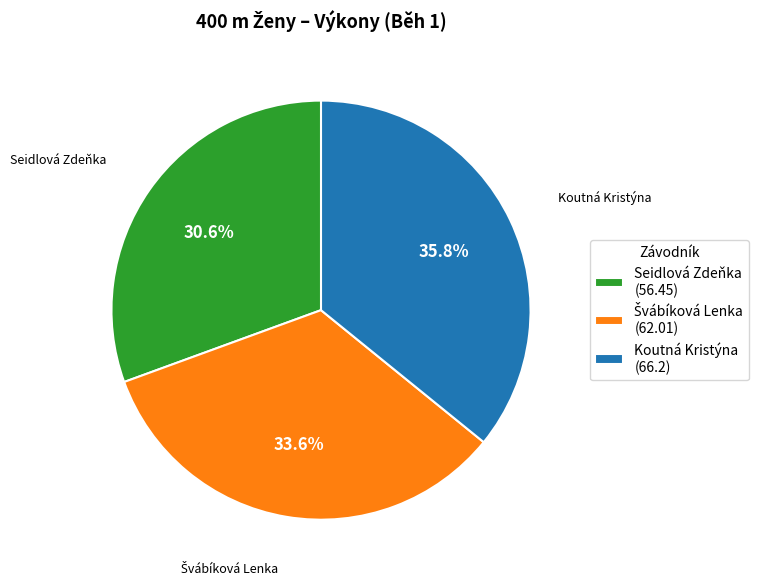

To the nearest percent, what portion does Seidlová Zdeňka represent?

31%